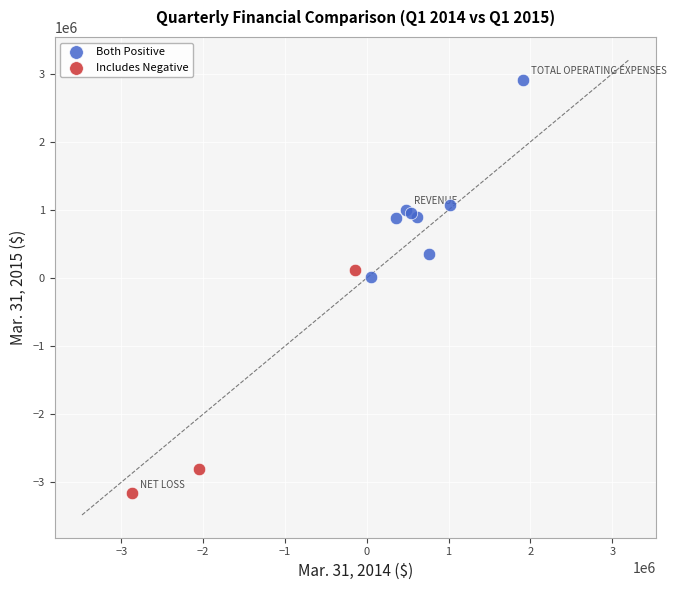

Which series reaches the minimum Y coordinate?

Includes Negative